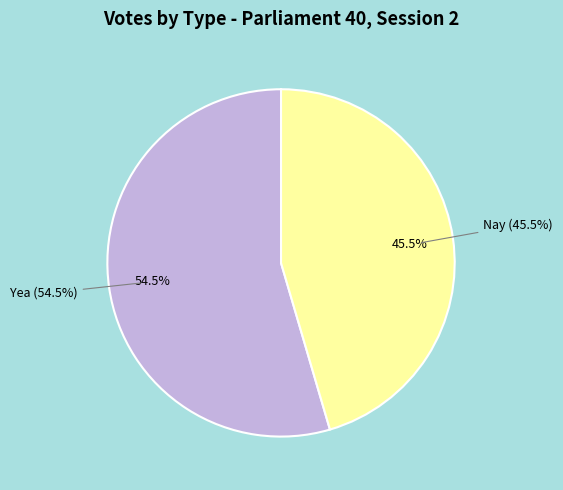

To the nearest percent, what portion does Nay represent?

45%